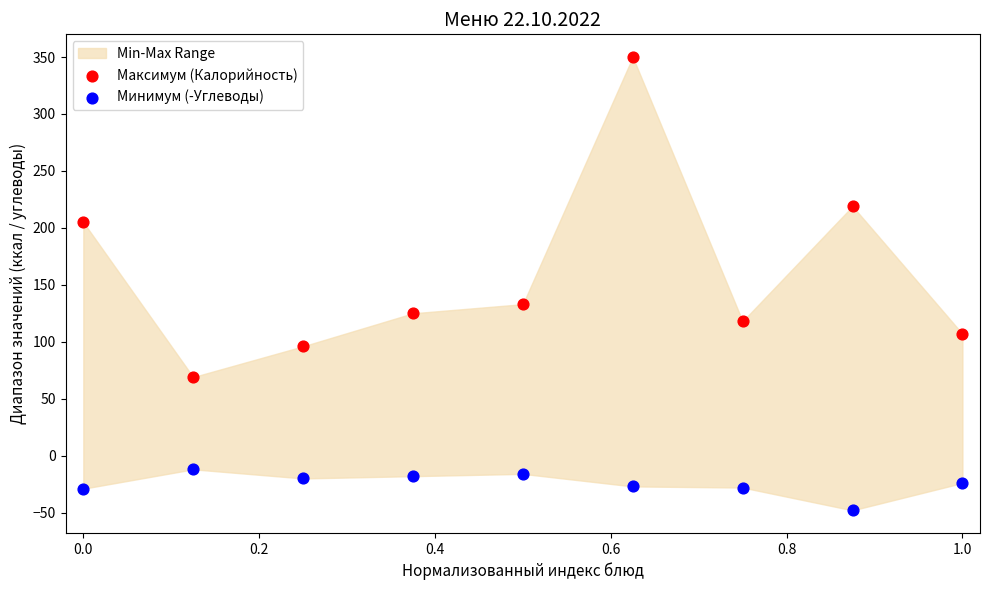

Which series contains the lowest Y value?

Минимум (-Углеводы)